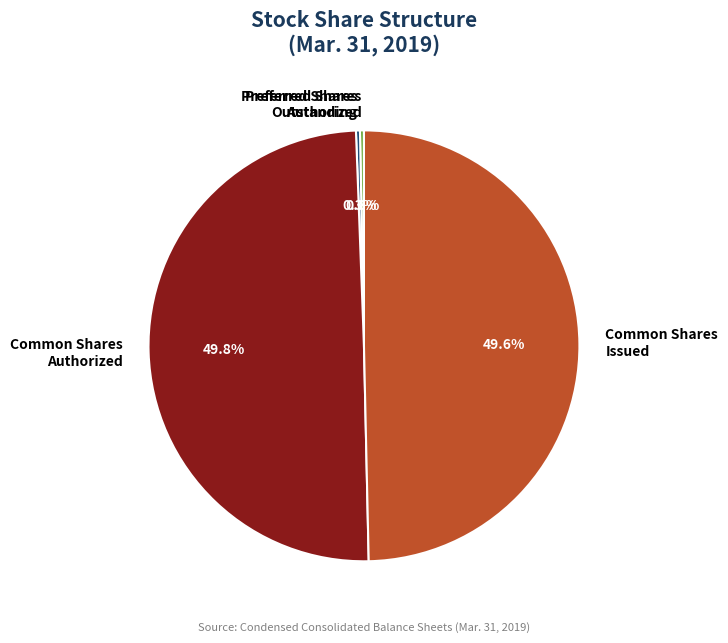

Combined, what portion of the pie is Preferred Shares Authorized and Common Shares Issued?

49.9%